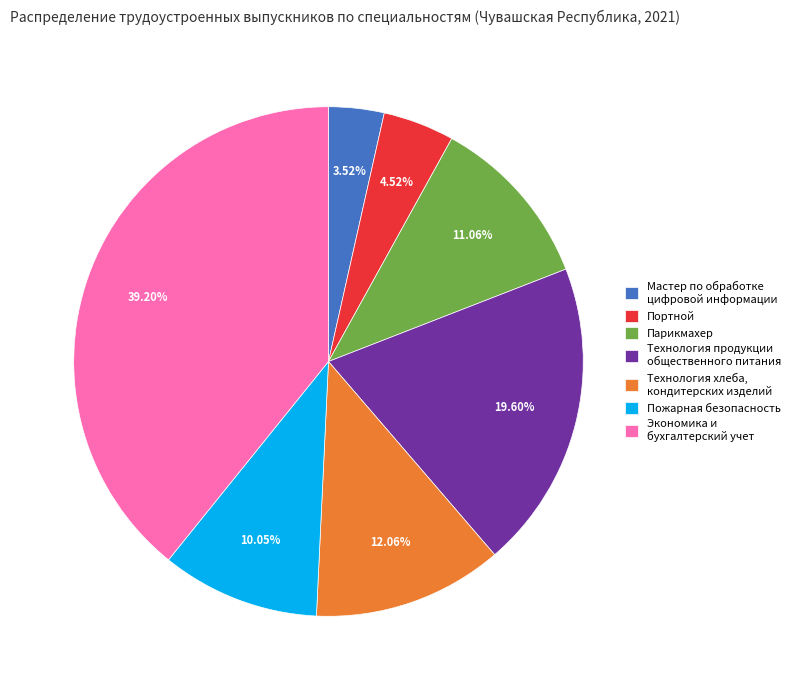

Does Парикмахер account for over 50% of the chart?

No